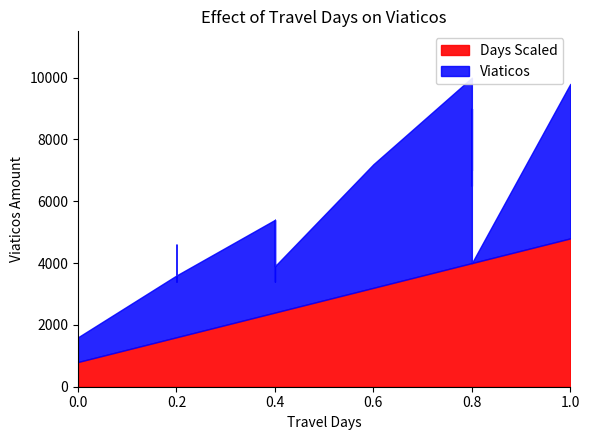

Where is VIATICOS nearest to the value 3000?

3